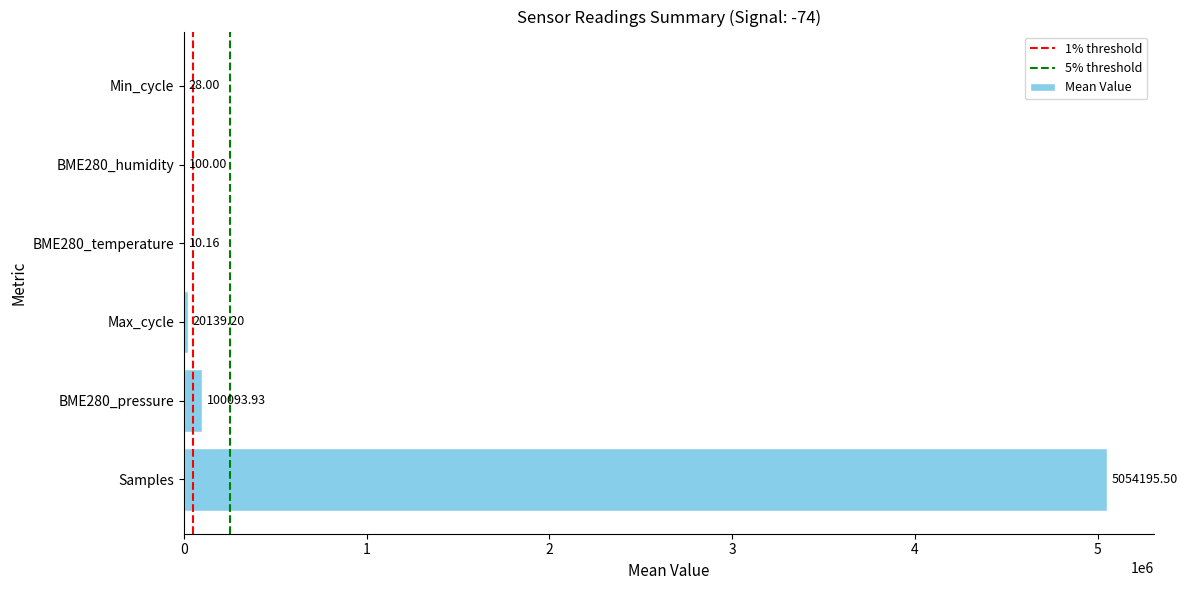

Between Samples and Min_cycle, which is larger?

Samples